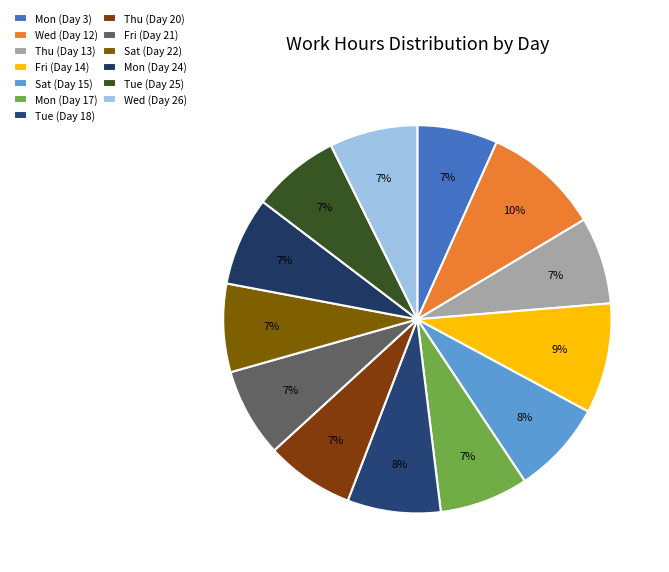

Is there a majority slice in this chart?

No